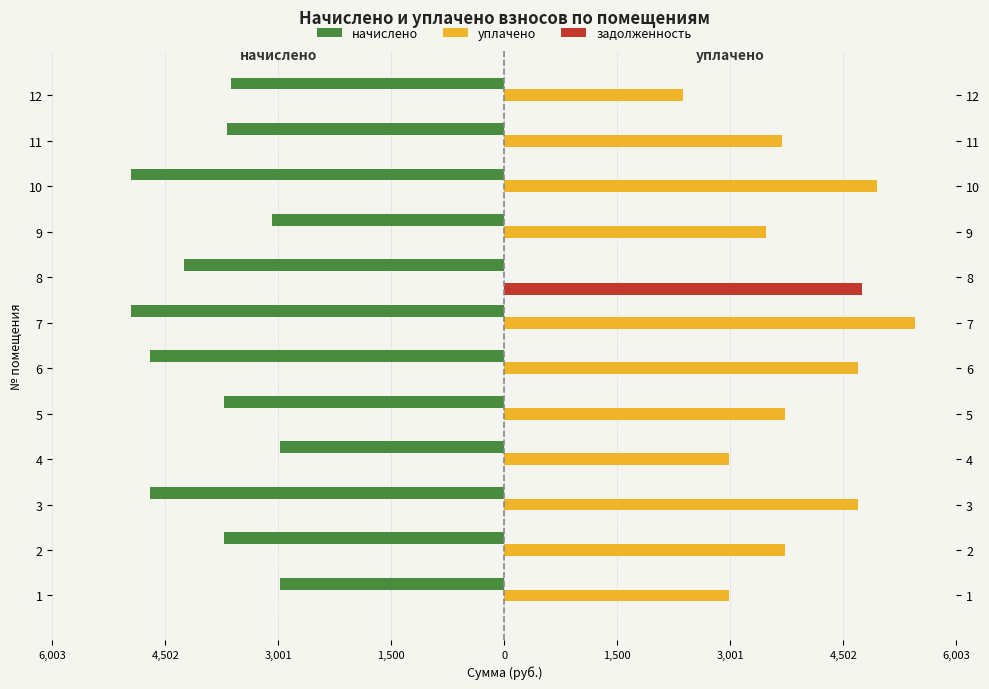

Is the value of начислено at 4 greater than the value of задолженность at 4?

No